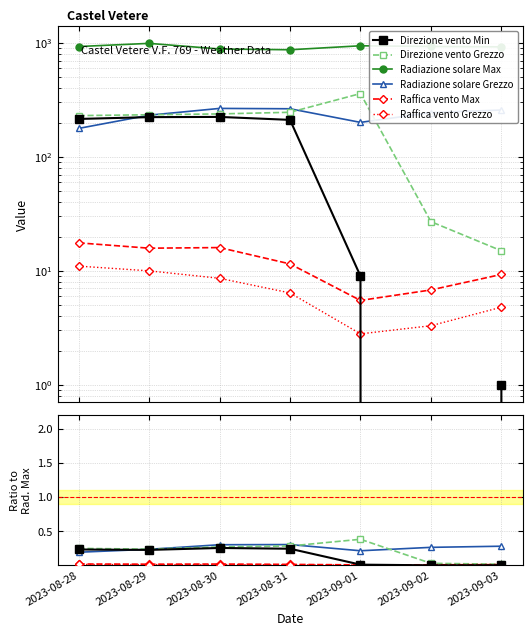

Is the value of Raffica vento Grezzo at 2023-09-02 greater than the value of Radiazione solare Grezzo at 2023-08-28?

No